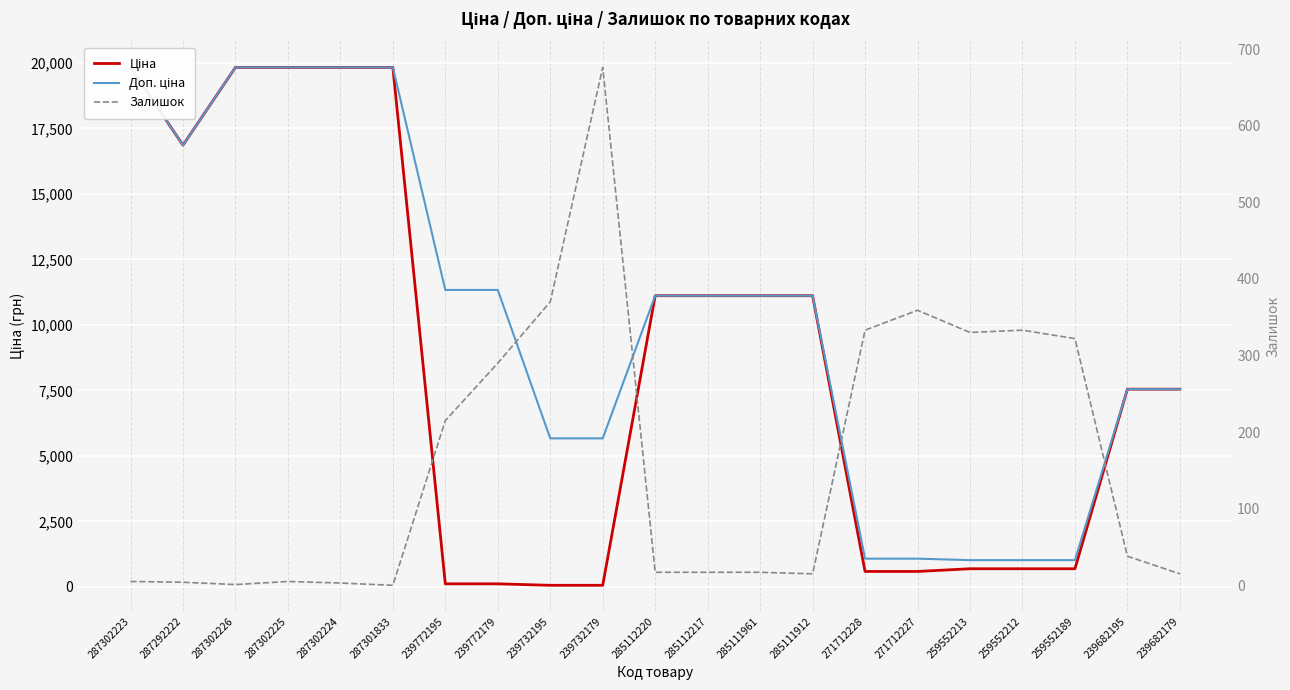

True or false: Залишок and Доп. ціна intersect in this chart.

False